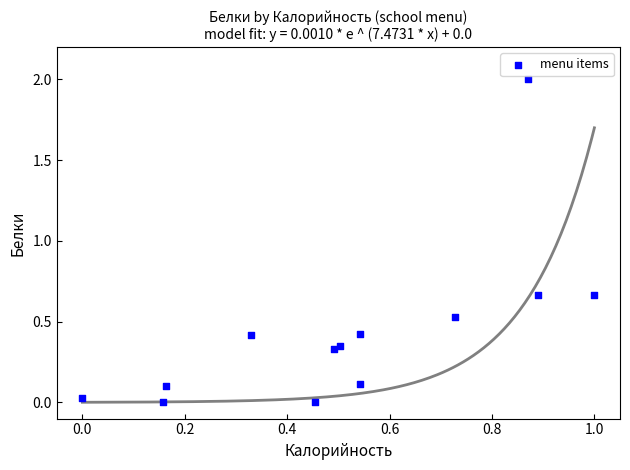

What is the range of X values (max minus min)?

1.0